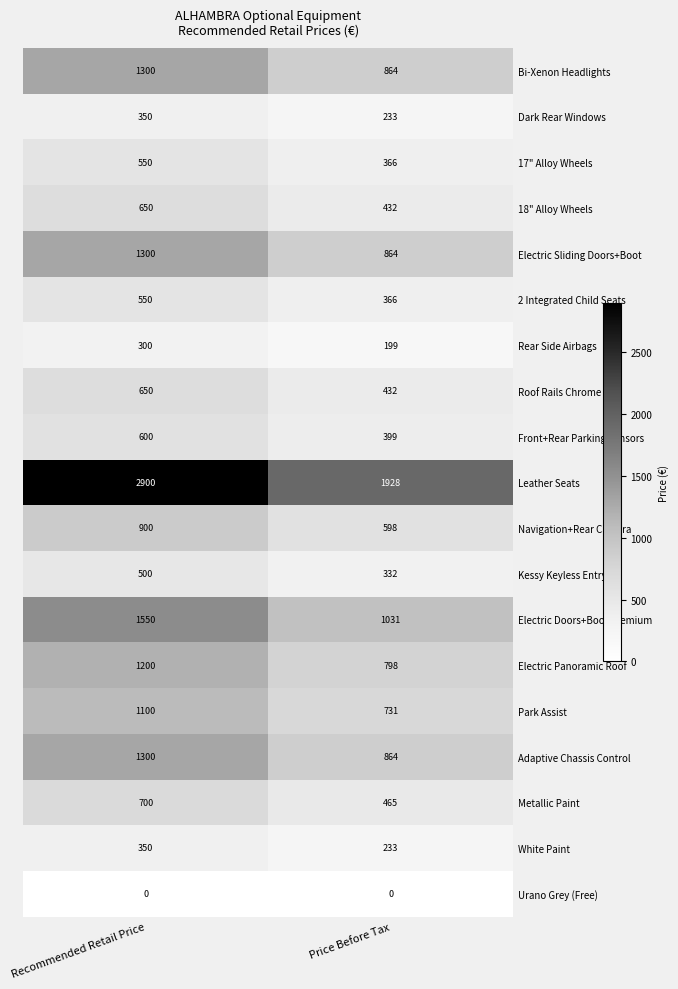

What is the difference between the highest and lowest values at Price Before Tax?

1928